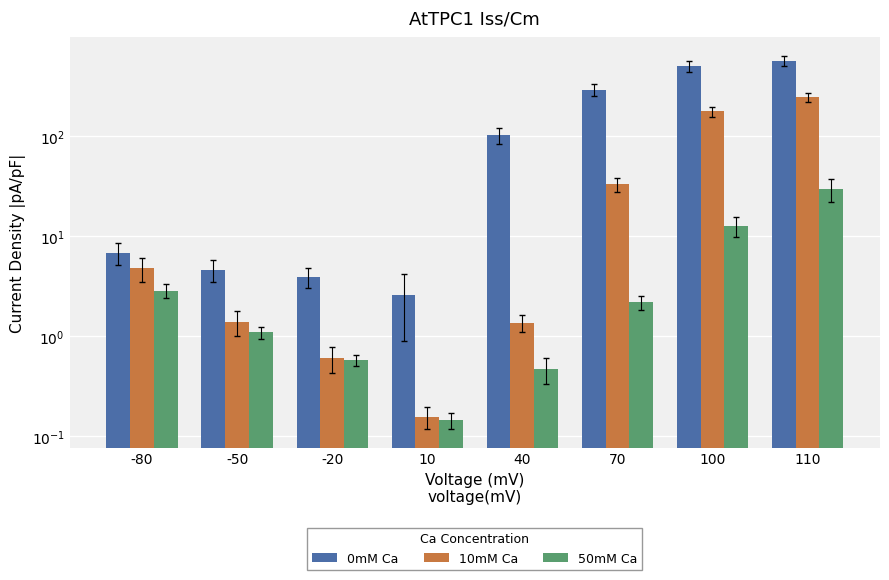

True or false: 10mM Ca has a value of 15.5 at 70.

False